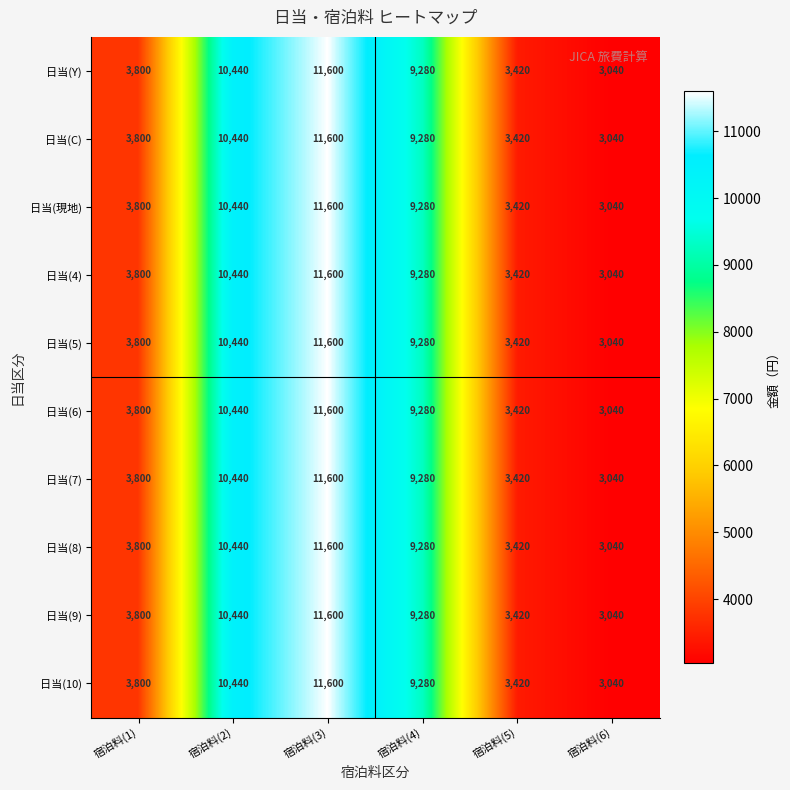

What is the average value of the 日当(Y) series?

6930